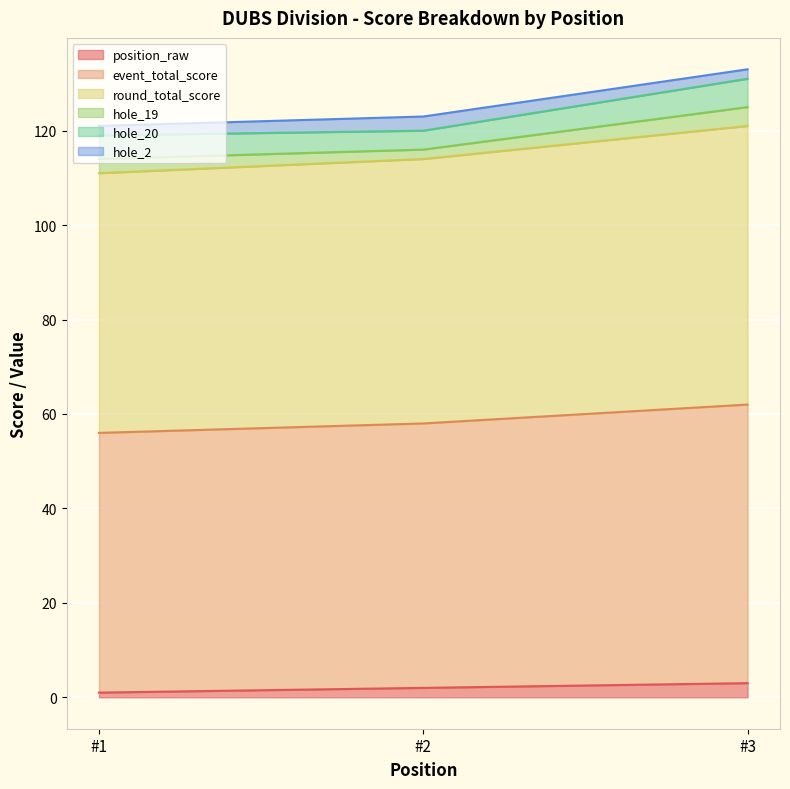

At how many categories does at least one series exceed 29?

3